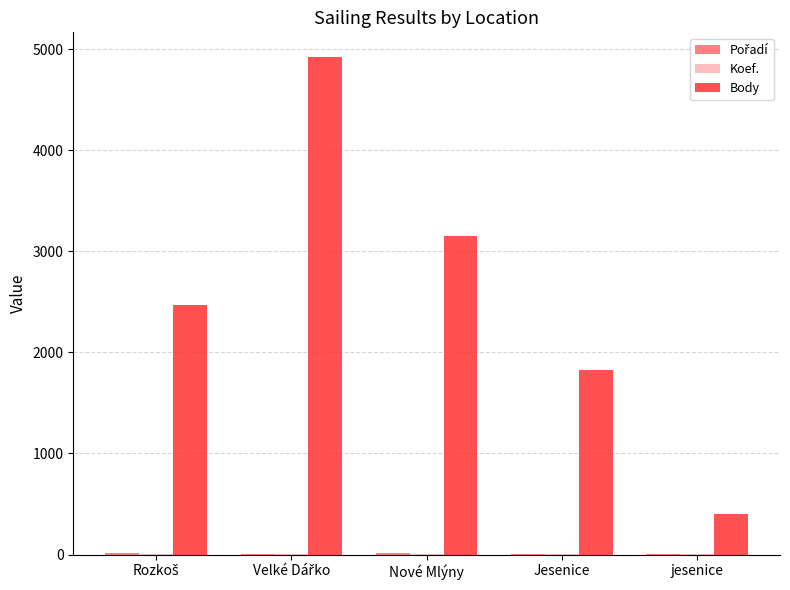

Which series has the largest total across all categories?

Body